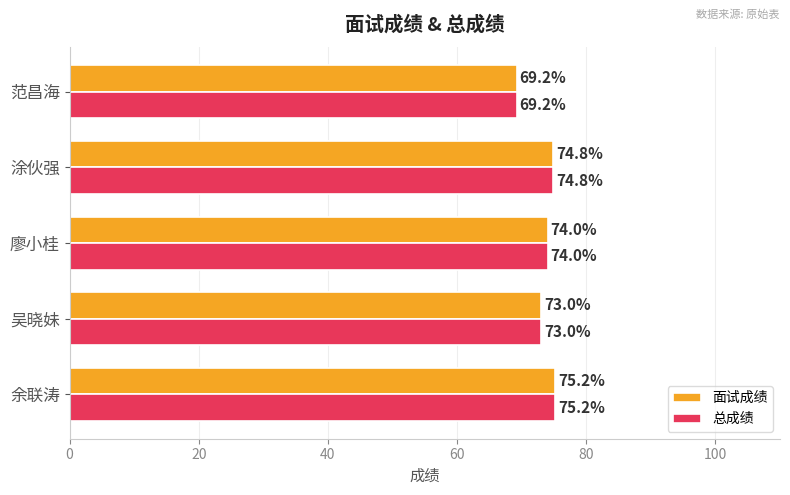

What is the sum of the 总成绩 values at 范昌海 and 吴晓妹?

142.2